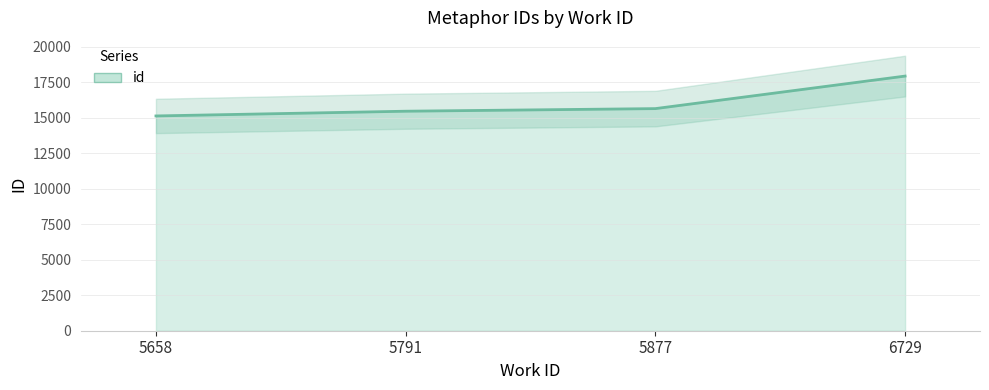

Reading left to right, extract all data points from this chart.

15114	15447	15630	17919